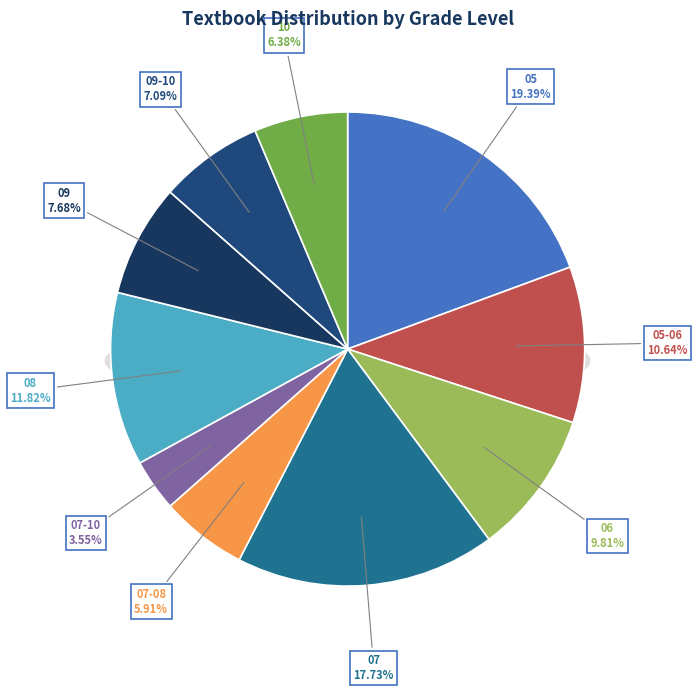

Do 3 and 26 together represent more than half of the pie?

No